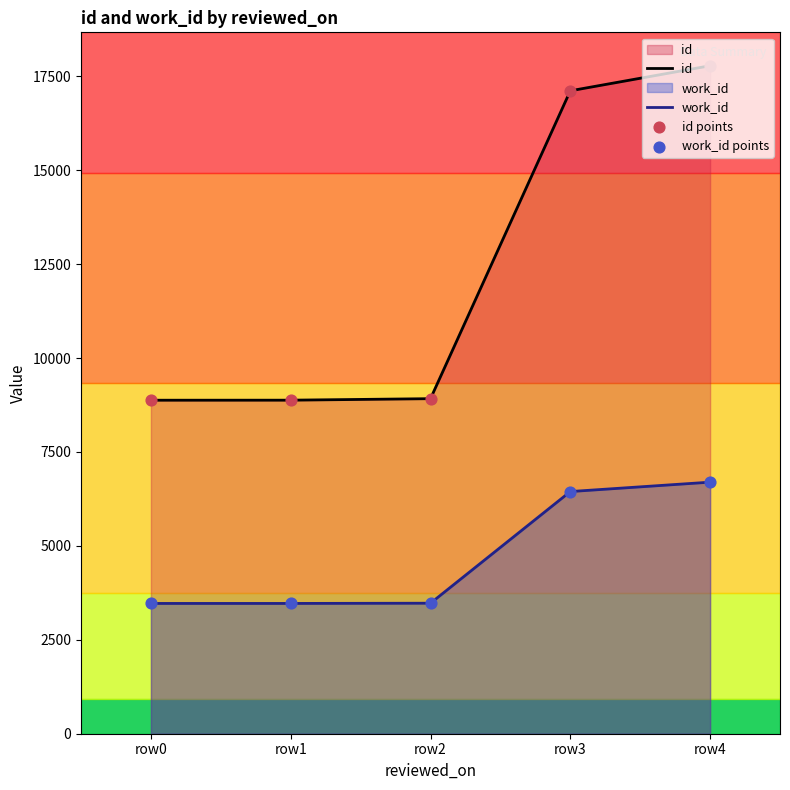

At which category is the sum across all series the highest?

row4